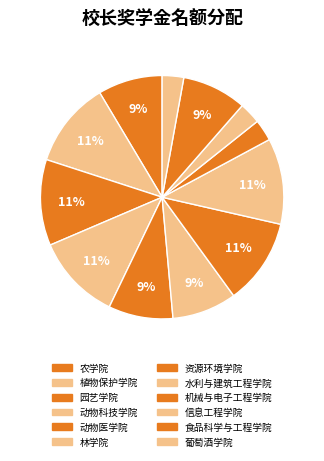

Is the sum of 植物保护学院 and 葡萄酒学院 greater than half?

No